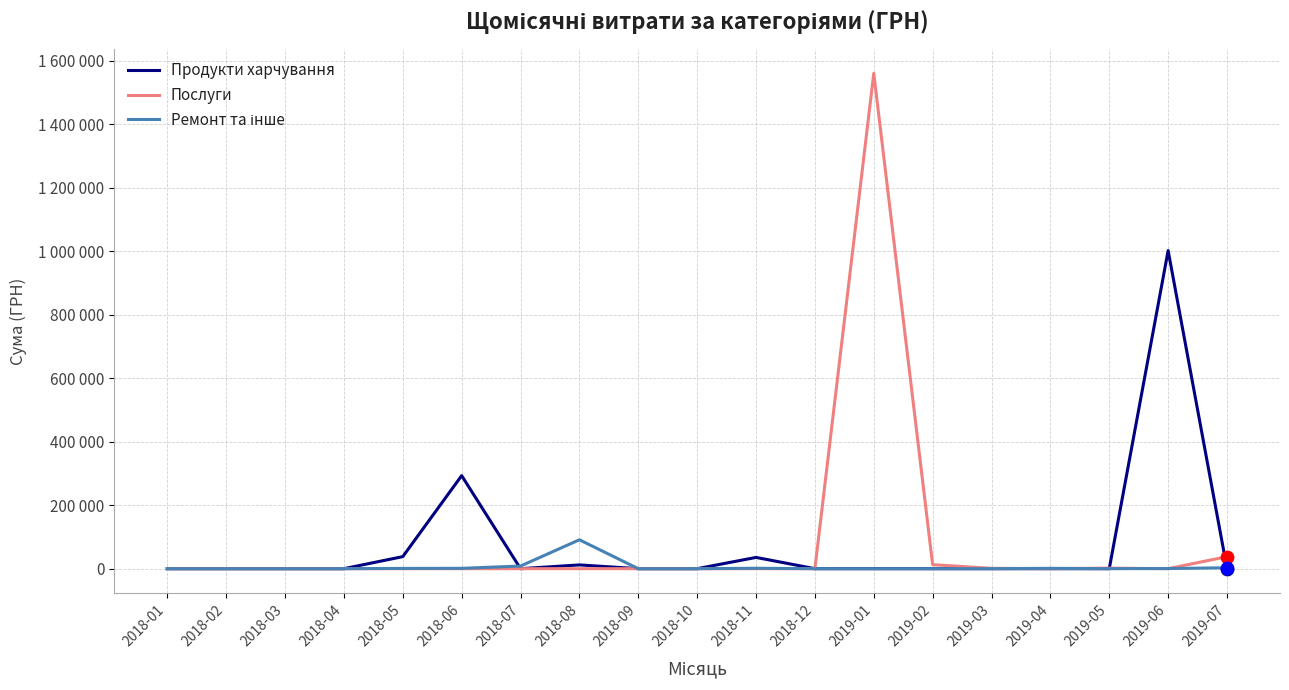

At which category is the sum across all series the highest?

2019-01